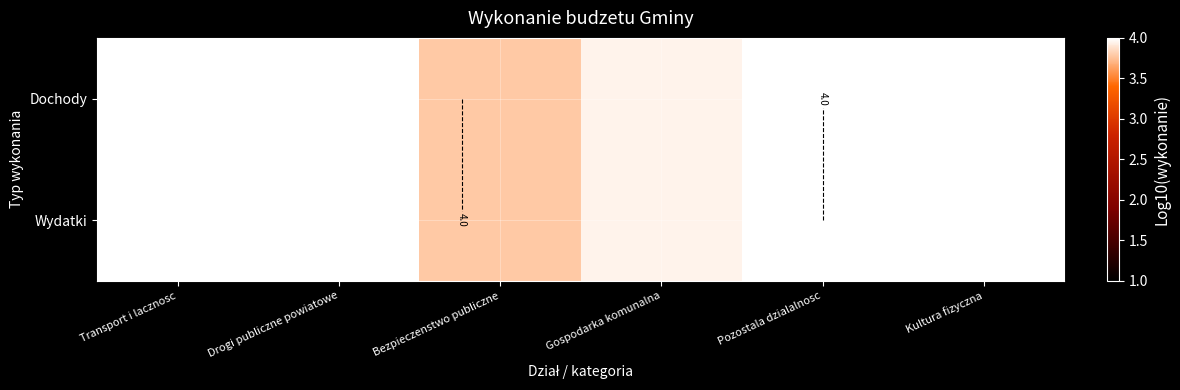

At which label is Wydatki closest to 4?

Pozostala dzialalnosc